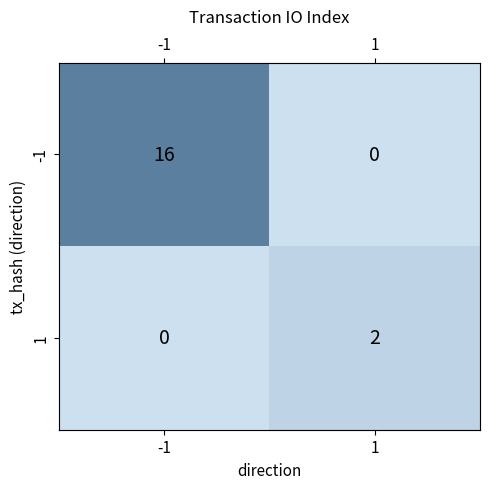

At which category does the chart reach its minimum across all series?

1